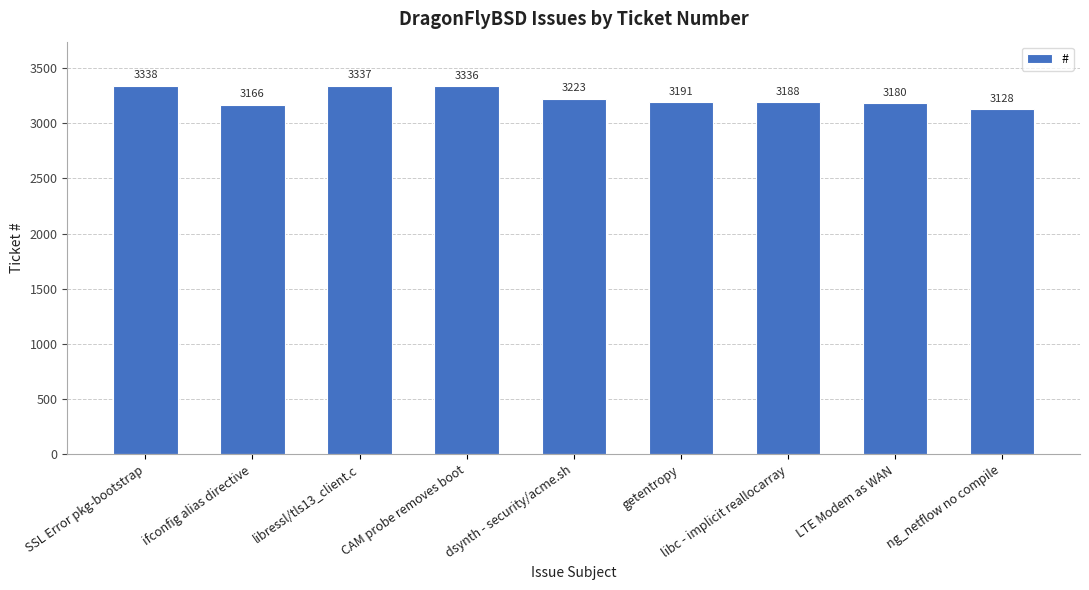

What is the change in value from SSL Error pkg-bootstrap to dsynth - security/acme.sh?

-115